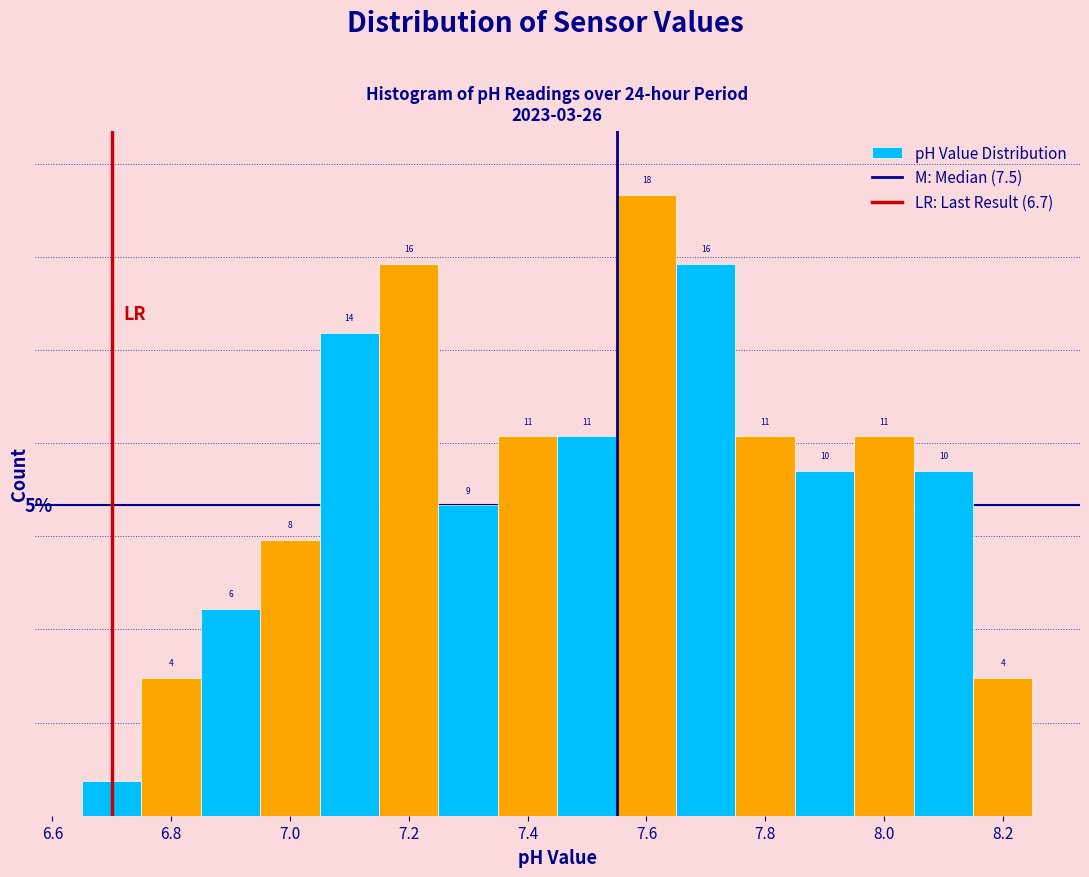

Reading left to right, list every bar in this chart as the range it spans on the x-axis followed by its height. The bar edges are not printed on the chart, so give them approximately, as read against the axis.

6.65 to 6.75: 1
6.75 to 6.85: 4
6.85 to 6.95: 6
6.95 to 7.05: 8
7.05 to 7.15: 14
7.15 to 7.25: 16
7.25 to 7.35: 9
7.35 to 7.45: 11
7.45 to 7.55: 11
7.55 to 7.65: 18
7.65 to 7.75: 16
7.75 to 7.85: 11
7.85 to 7.95: 10
7.95 to 8.05: 11
8.05 to 8.15: 10
8.15 to 8.25: 4